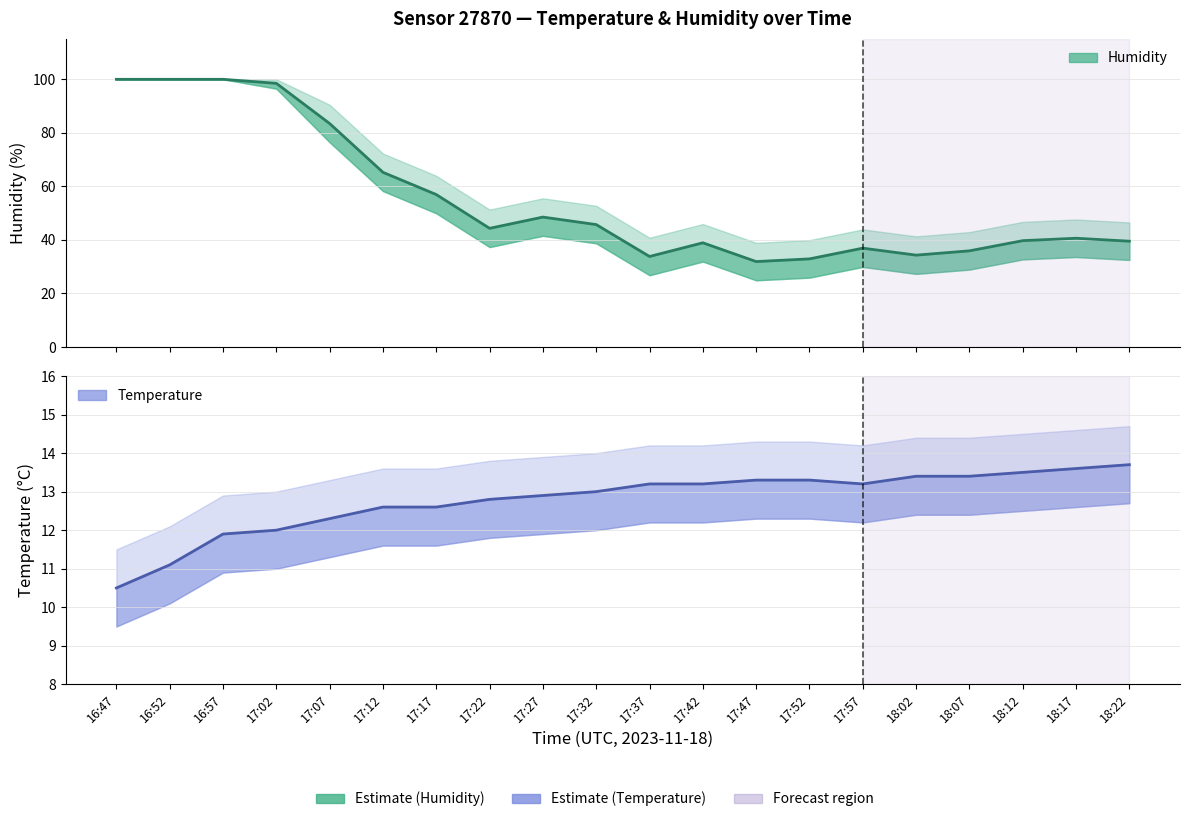

Reading left to right, list all the values displayed in this chart.

humidity: 16:47=99.9	16:52=99.9	16:57=99.9	17:02=98.4	17:07=83.4	17:12=65.2	17:17=56.9	17:22=44.3	17:27=48.5	17:32=45.7	17:37=33.8	17:42=38.9	17:47=31.9	17:52=32.9	17:57=36.9	18:02=34.3	18:07=35.9	18:12=39.7	18:17=40.6	18:22=39.5
temperature: 16:47=10.5	16:52=11.1	16:57=11.9	17:02=12.0	17:07=12.3	17:12=12.6	17:17=12.6	17:22=12.8	17:27=12.9	17:32=13.0	17:37=13.2	17:42=13.2	17:47=13.3	17:52=13.3	17:57=13.2	18:02=13.4	18:07=13.4	18:12=13.5	18:17=13.6	18:22=13.7